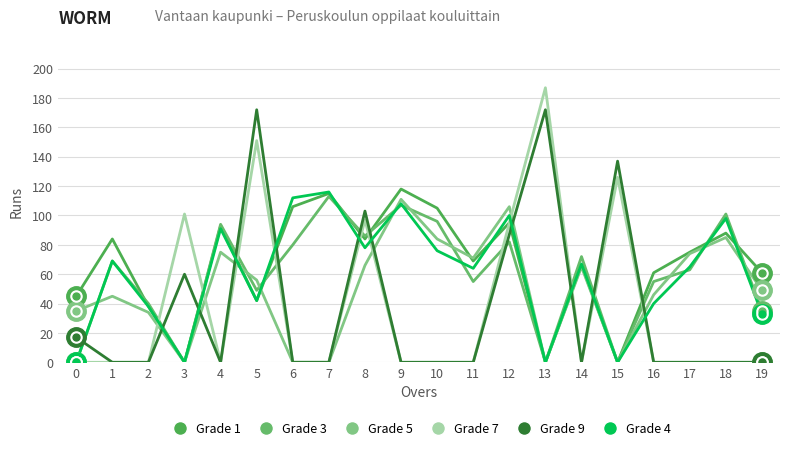

Reading right to left, list all the values displayed in this chart.

Grade 1: 61	88	75	61	0	66	0	95	69	105	118	84	115	106	42	93	0	38	84	45
Grade 3: 35	101	63	55	0	72	0	82	55	96	107	86	113	80	49	94	0	40	69	0
Grade 5: 49	85	74	46	0	65	0	106	71	84	111	66	0	0	56	75	0	34	45	35
Grade 7: 0	0	0	0	126	0	187	95	0	0	0	97	0	0	151	0	101	0	0	0
Grade 9: 0	0	0	0	137	0	172	87	0	0	0	103	0	0	172	0	60	0	0	17
Grade 4: 33	98	65	40	0	67	0	100	64	76	108	78	116	112	42	91	0	38	69	0